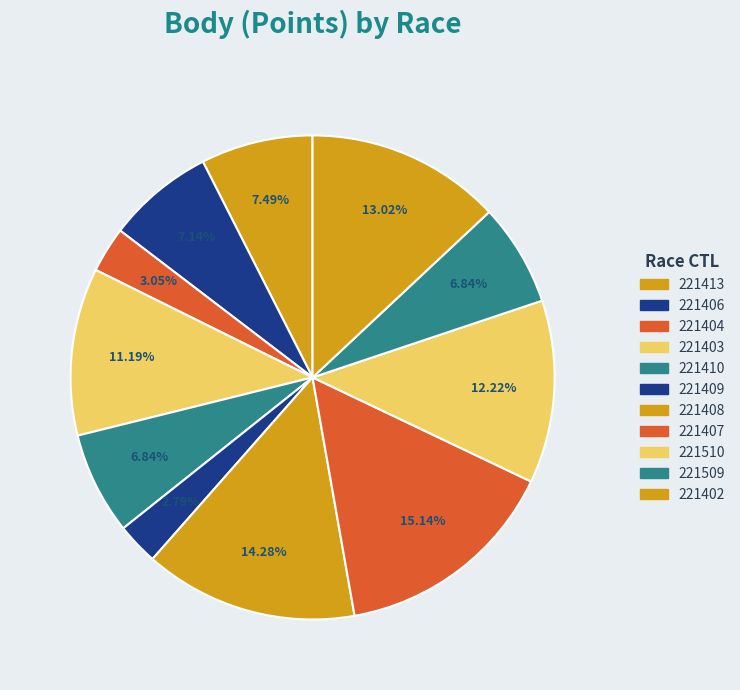

How many slices are in this pie chart?

11